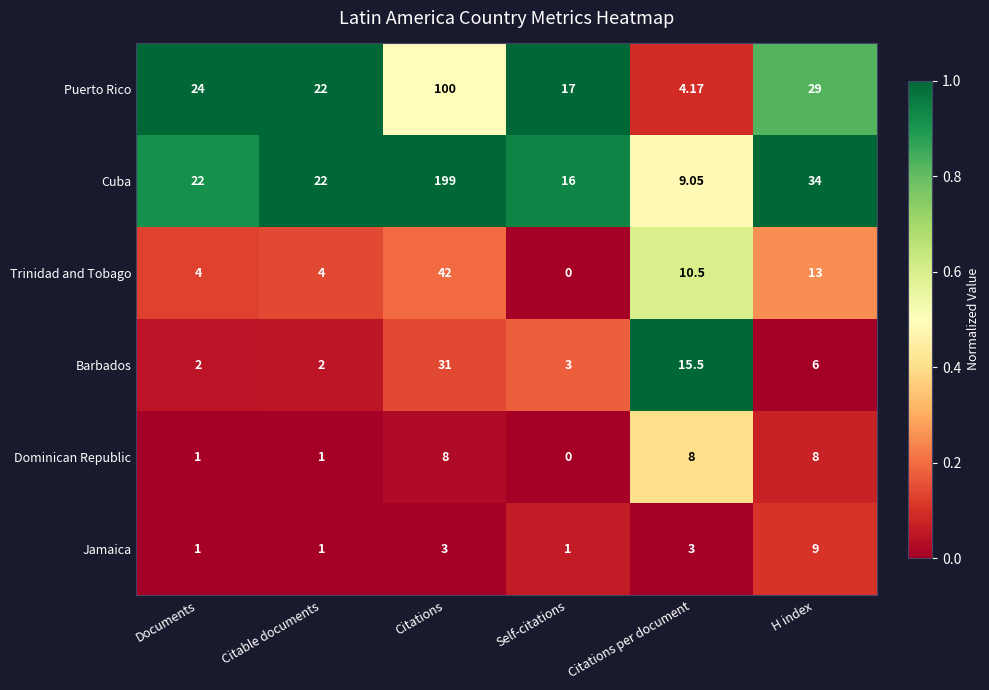

How many data points does each series have?

6